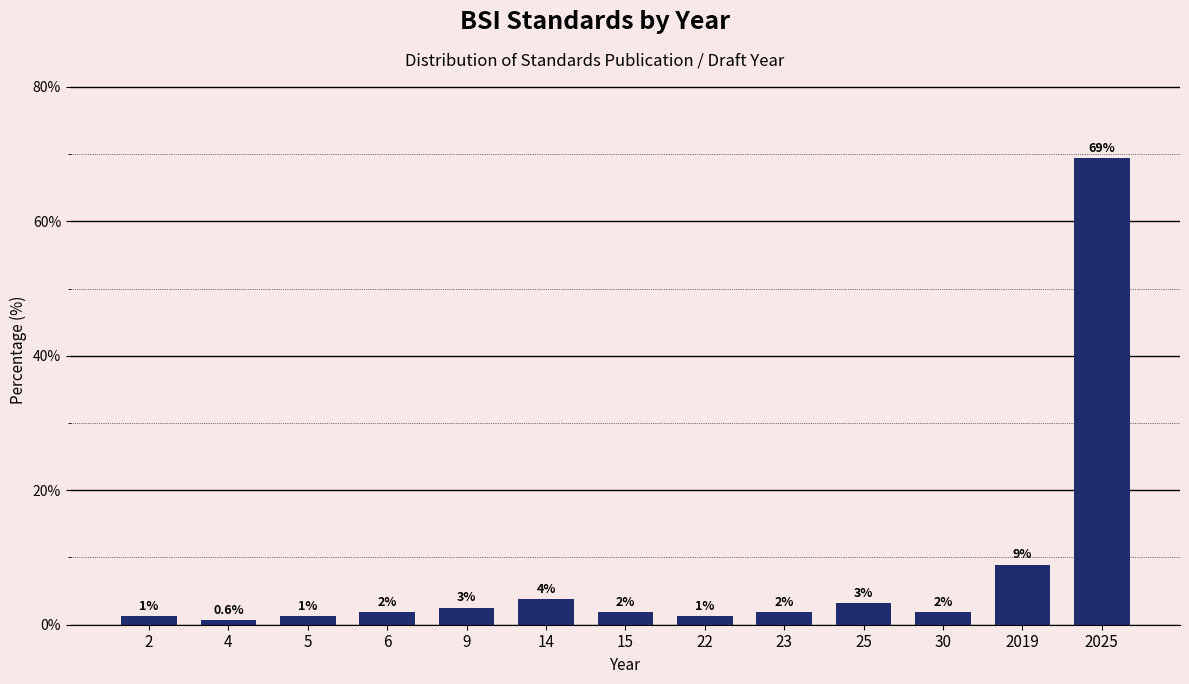

Are the bars horizontal?

No